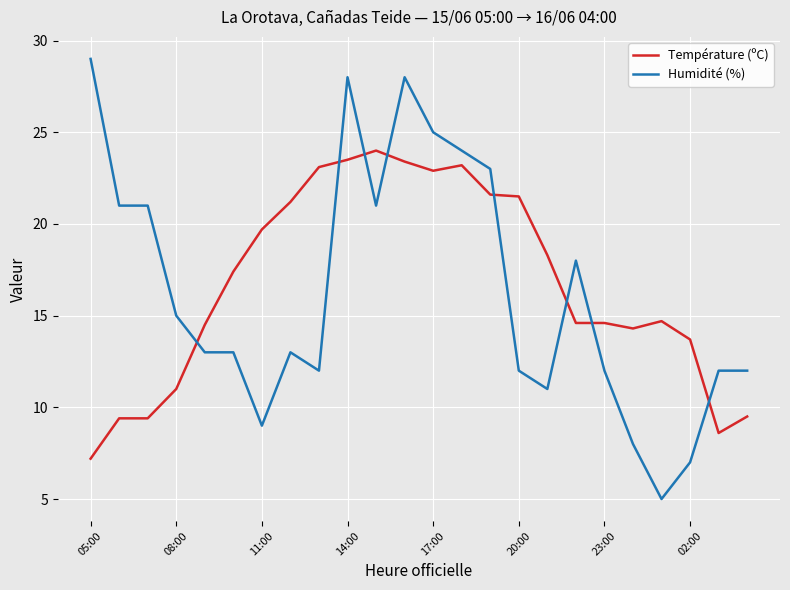

What is the lowest value of the Température (ºC) series?

7.2